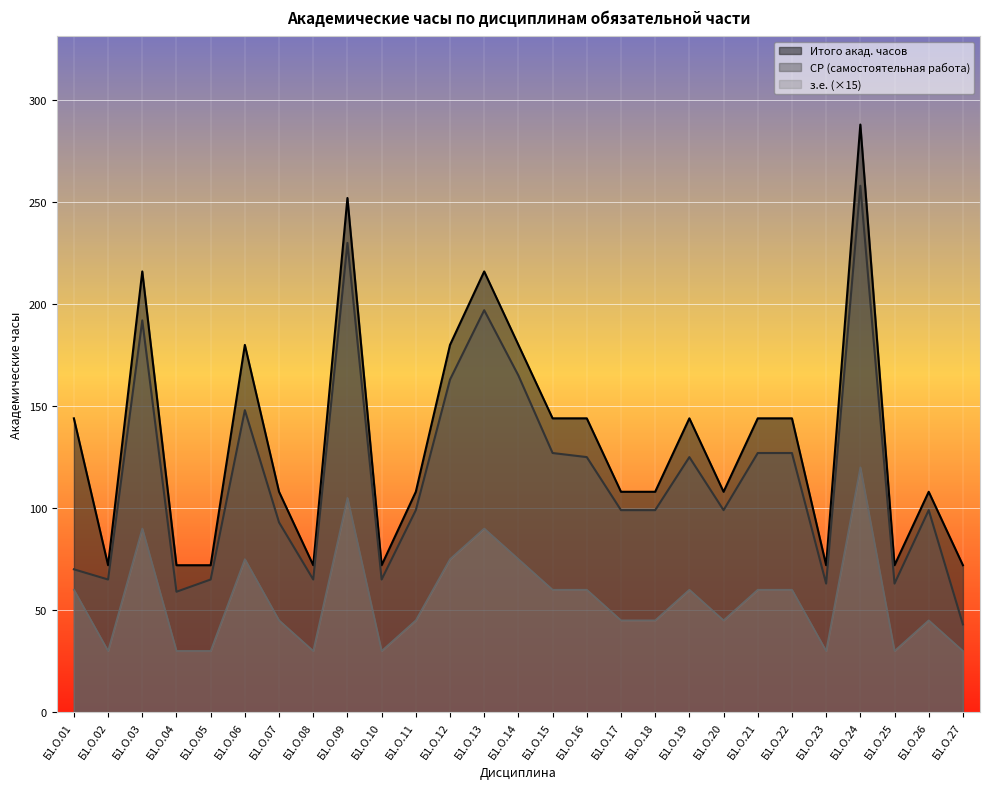

Rank the series at Б1.О.08 from lowest to highest value.

з.е. (×15), СР (самостоятельная работа), Итого акад. часов